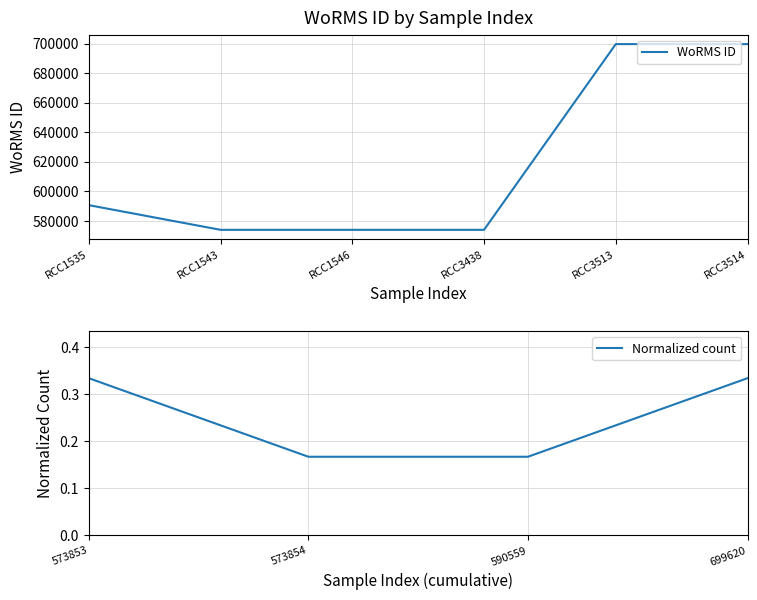

How many points are lower than both their immediate neighbors (excluding endpoints)?

2